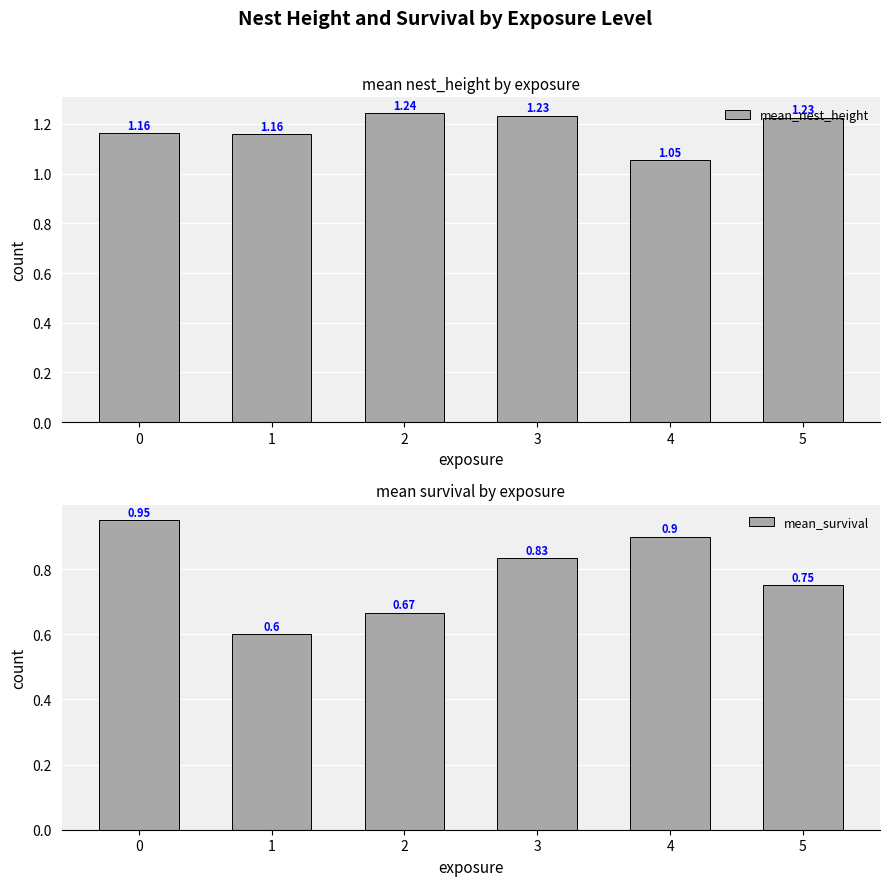

Does the chart contain any negative values?

No